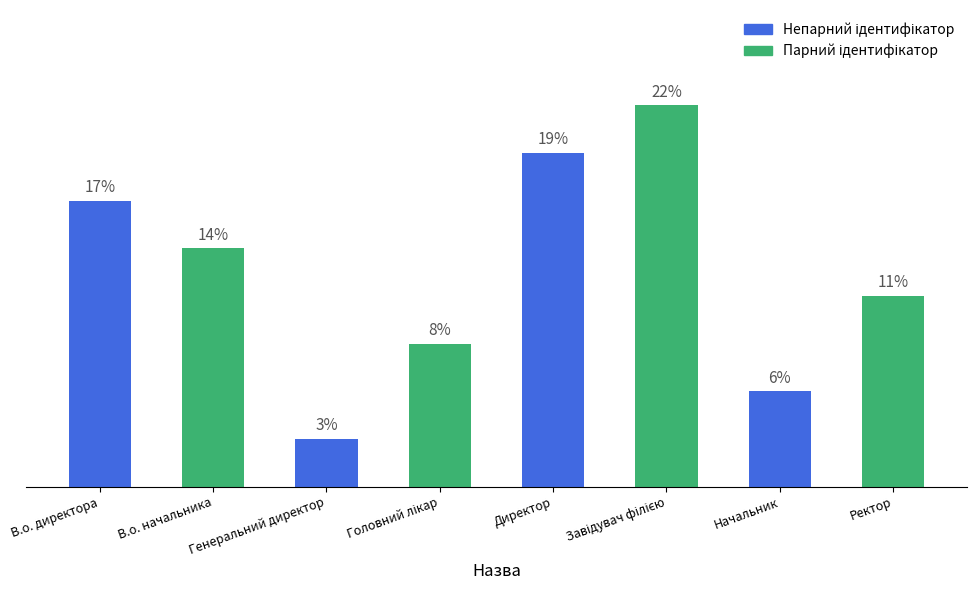

Does the chart contain any negative values?

No